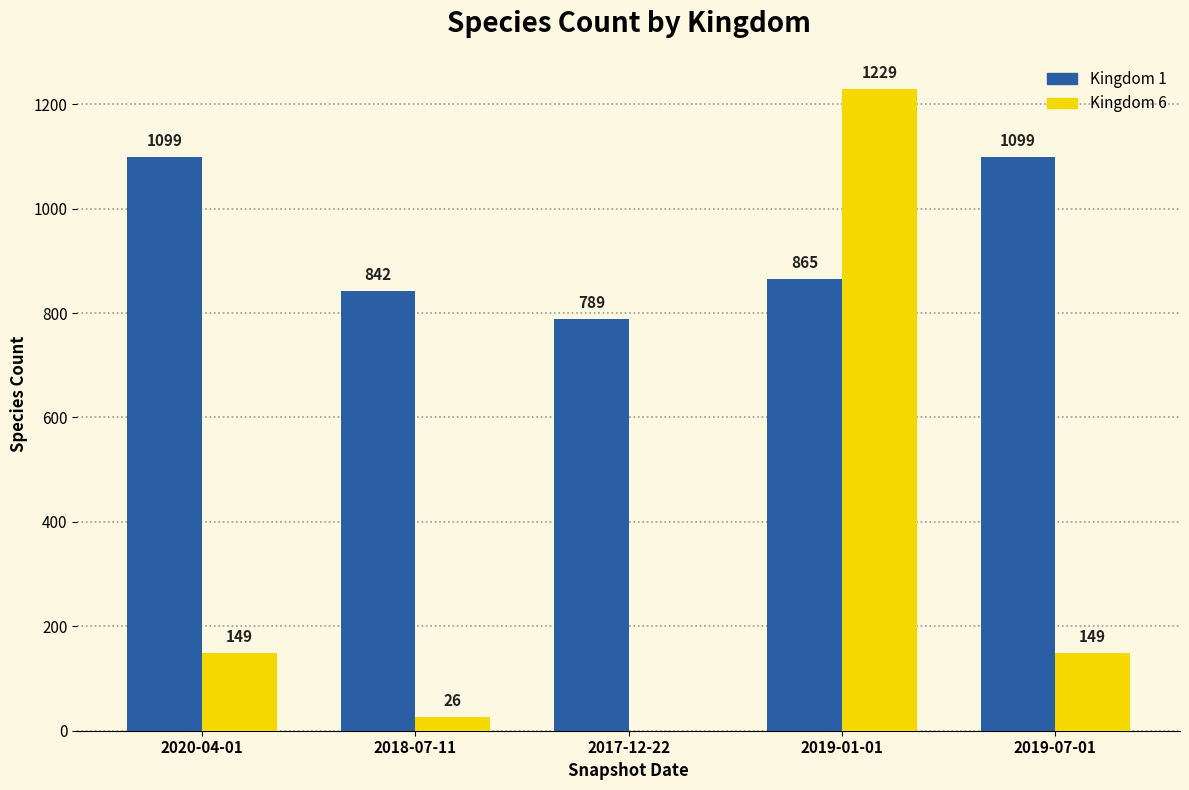

Reading right to left, transcribe all the data shown in this chart.

Kingdom 1: 1099	865	789	842	1099
Kingdom 6: 149	1229	0	26	149